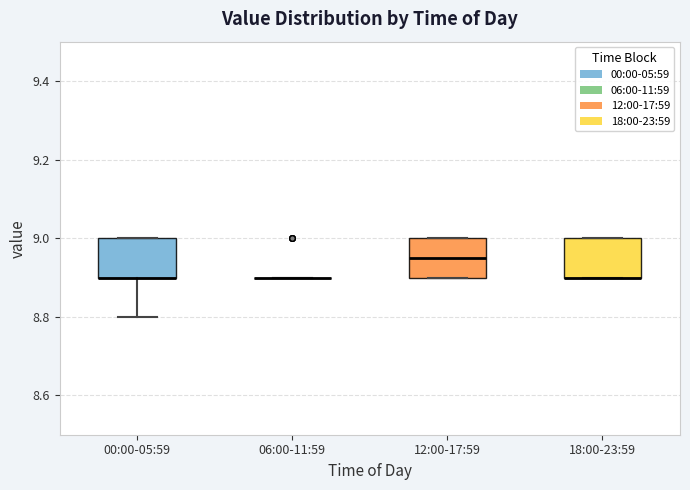

Reading left to right, transcribe this box plot: for each box, give where its median line is, the range the box spans, and where its two whiskers end, as read against the y-axis. The values are not printed on the chart, so give them approximately, as read against the axis.

00:00-05:59: median 8.90 (drawn on the box's lower edge), box 8.90 to 9.00, whiskers 8.80 to 9.00
06:00-11:59: box collapsed to a line at 8.90, whiskers 8.90 to 8.90
12:00-17:59: median 8.96, box 8.90 to 9.00, whiskers 8.90 to 9.00
18:00-23:59: median 8.90 (drawn on the box's lower edge), box 8.90 to 9.00, whiskers 8.90 to 9.00